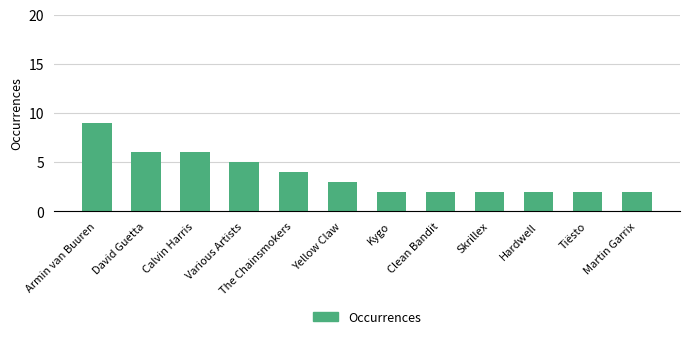

What is the label of the 5th bar from the right?

Clean Bandit